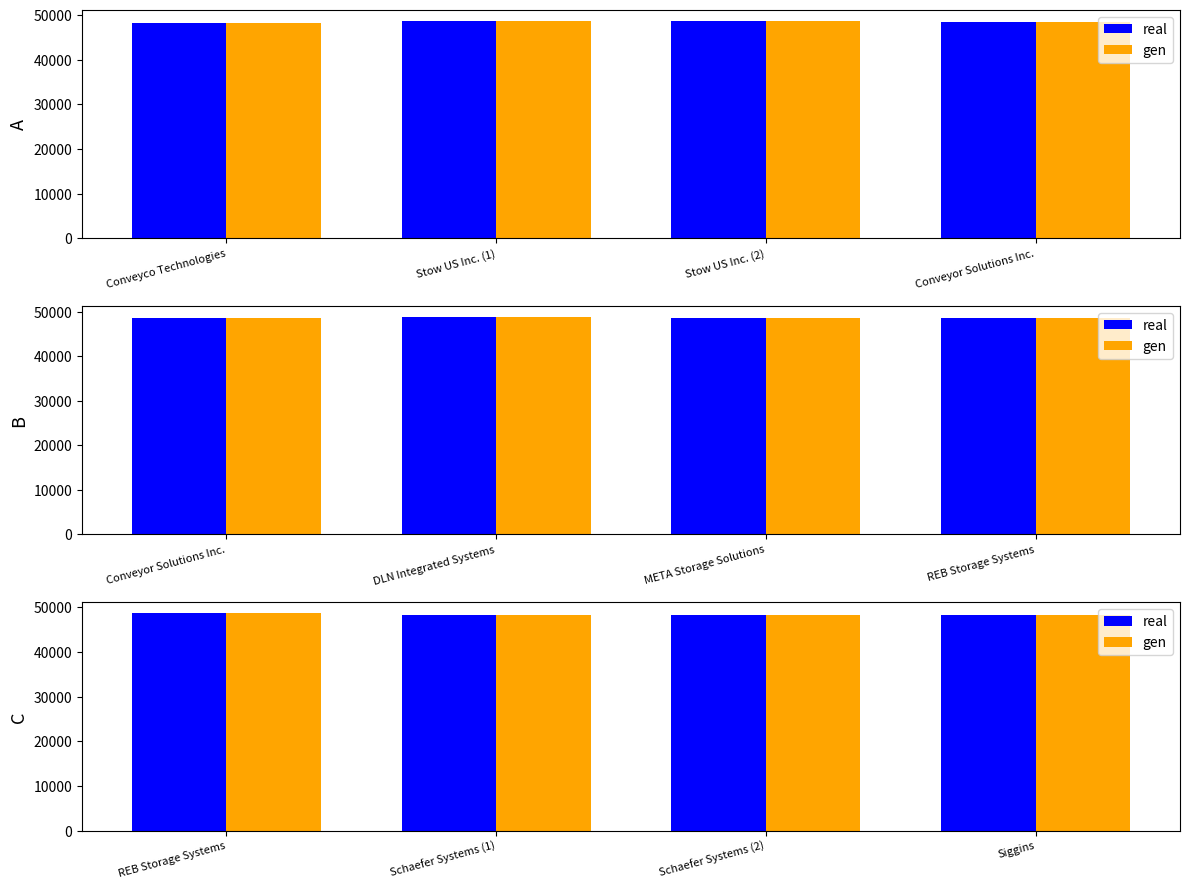

How many bars are there in each group?

2